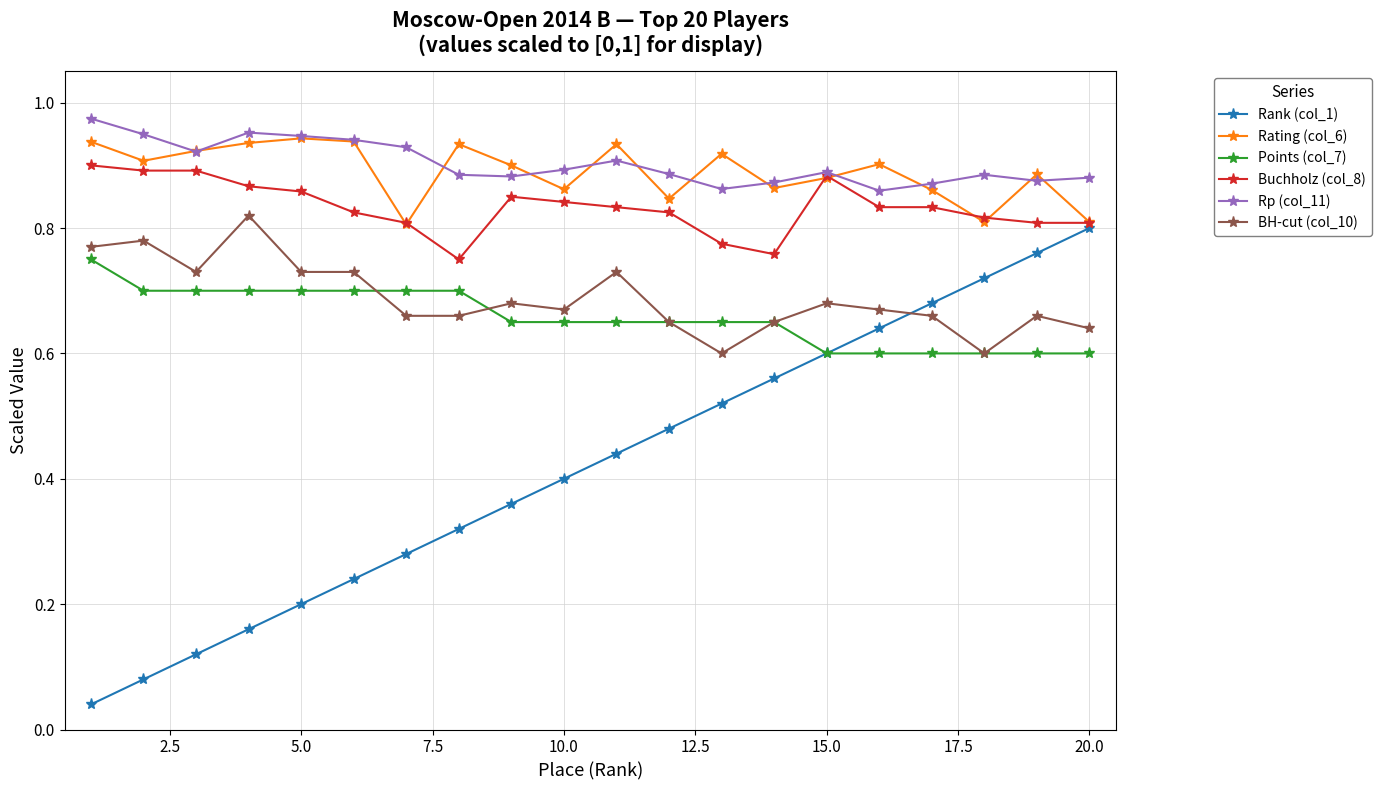

At how many categories does at least one series exceed 0?

20